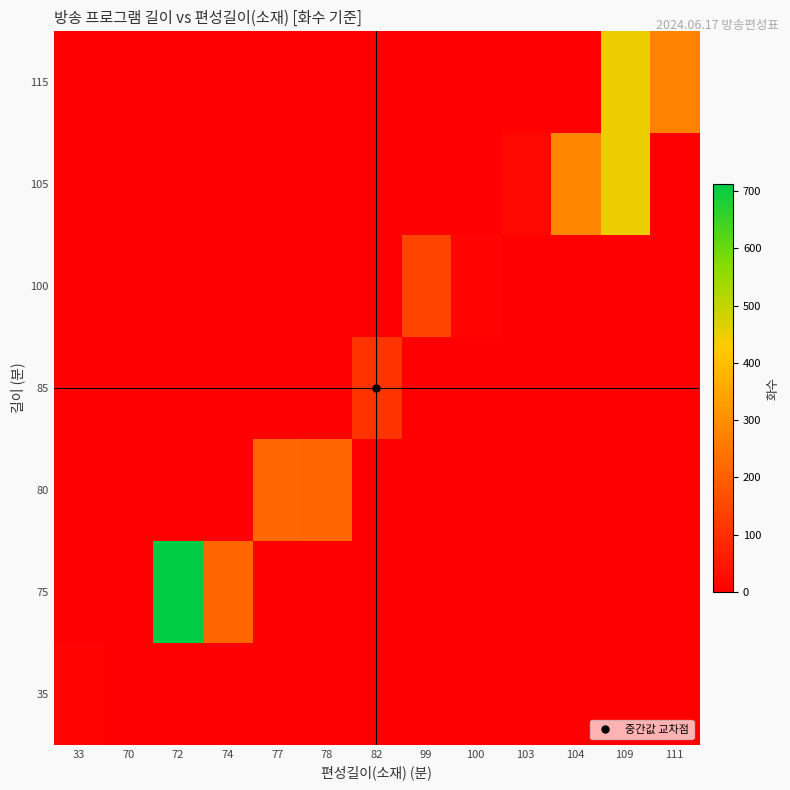

At how many categories does at least one series exceed 391?

2